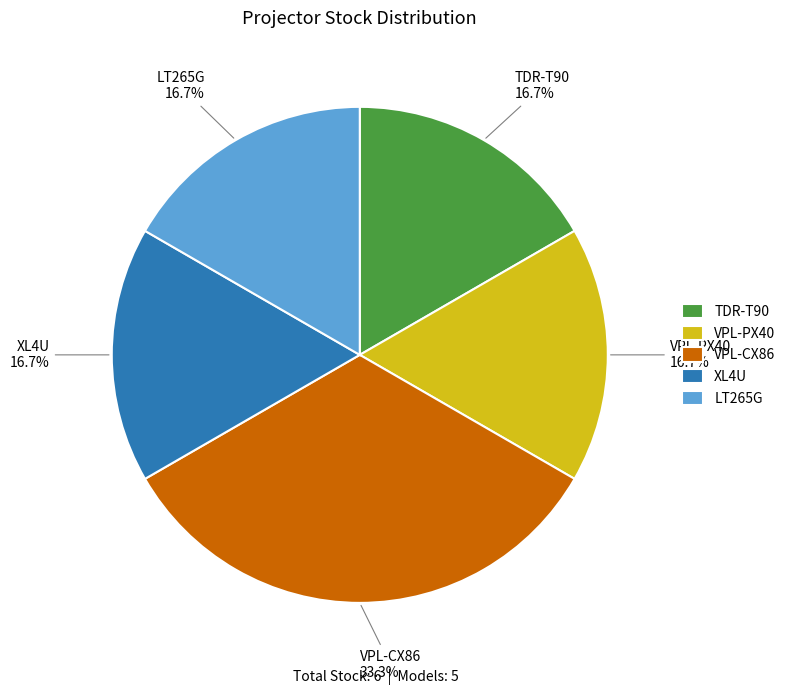

To the nearest percent, what portion does VPL-CX86 represent?

33%